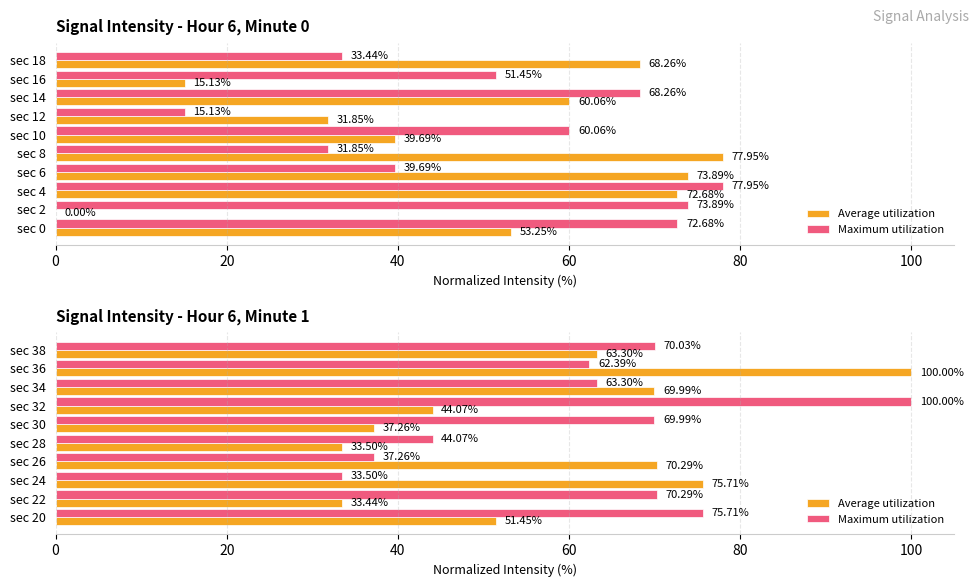

What position from the right is 7?

3